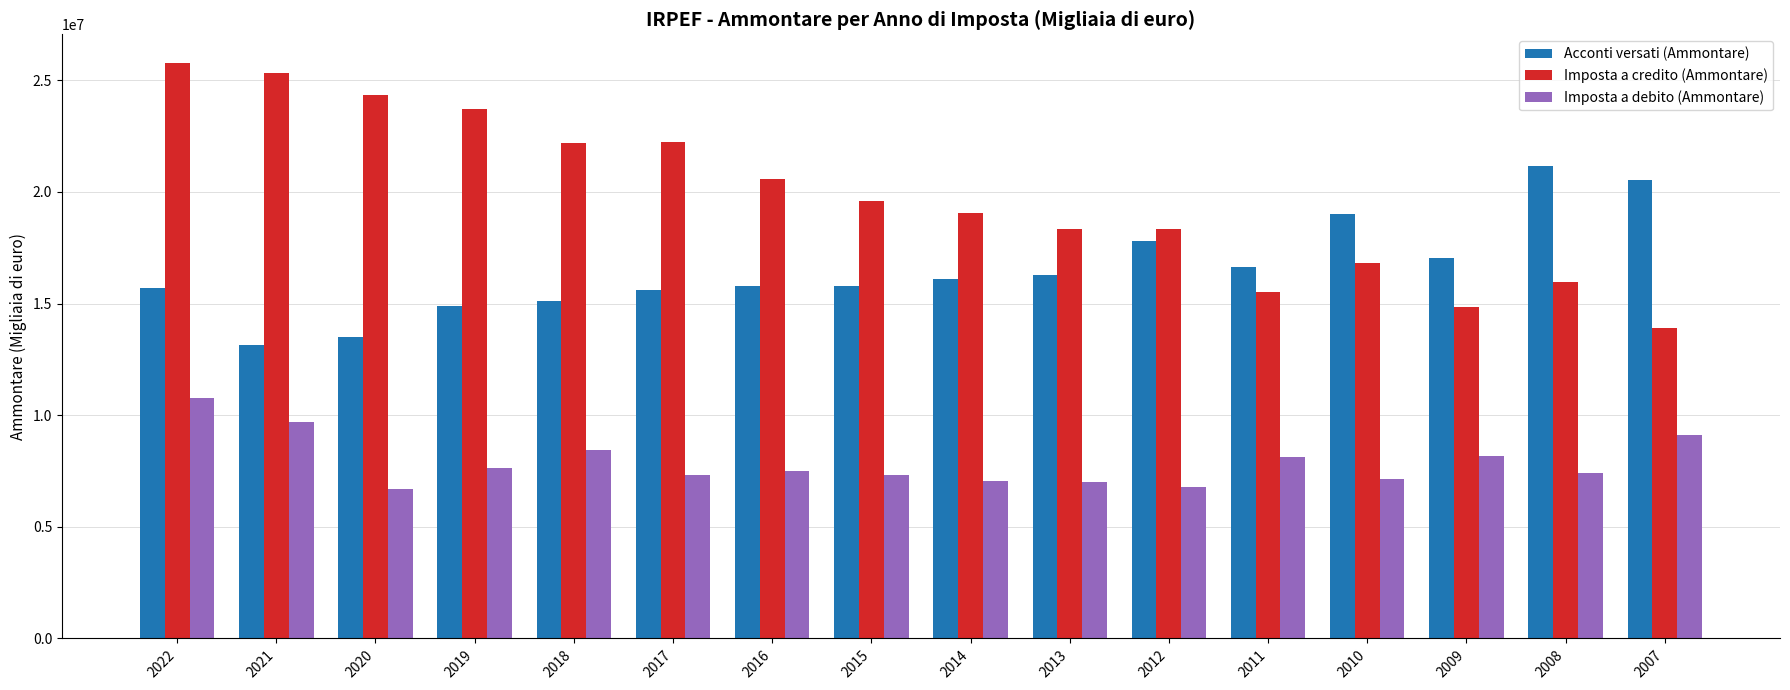

What value does the Imposta a credito (Ammontare) series have at 2008?

15960547.5